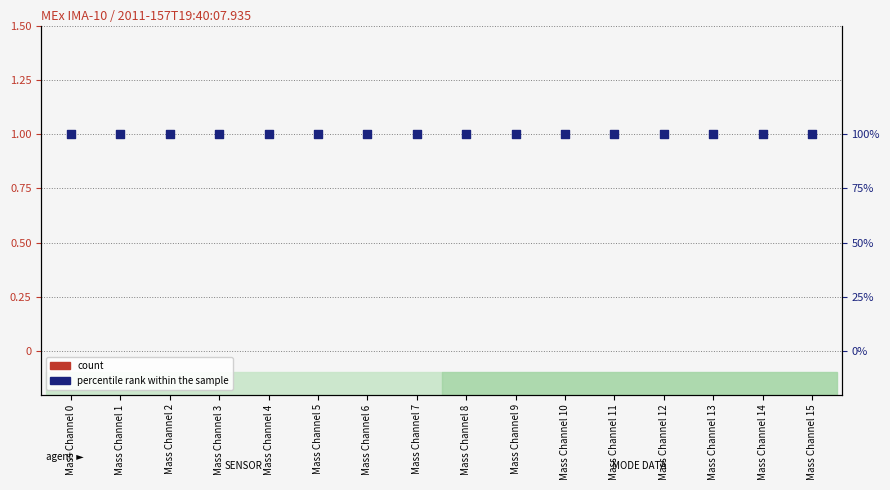

What are all the series names shown in the legend?

count, percentile rank within the sample